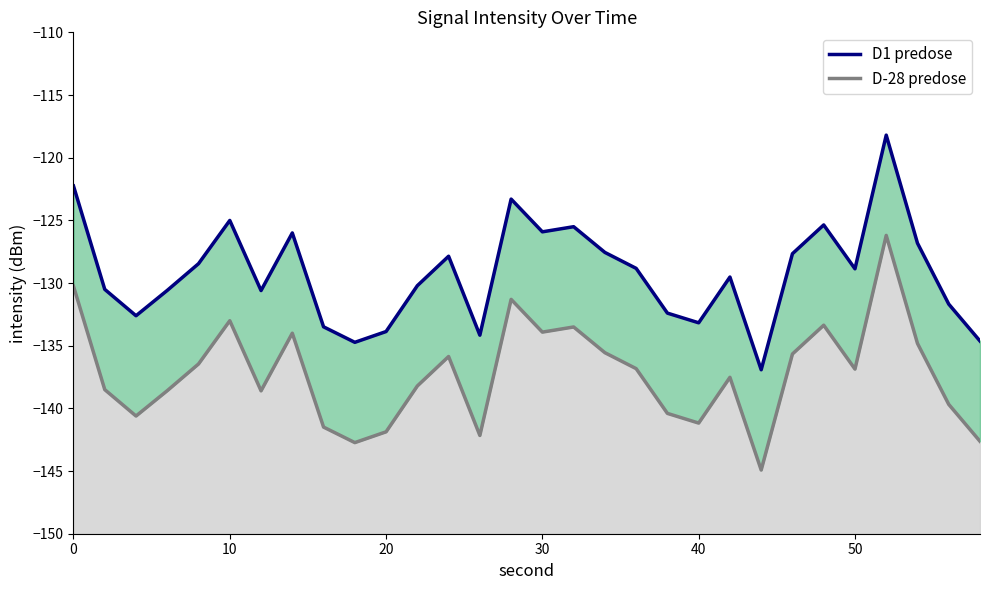

Is it true that D-28 predose equals -64.3 at 20?

False